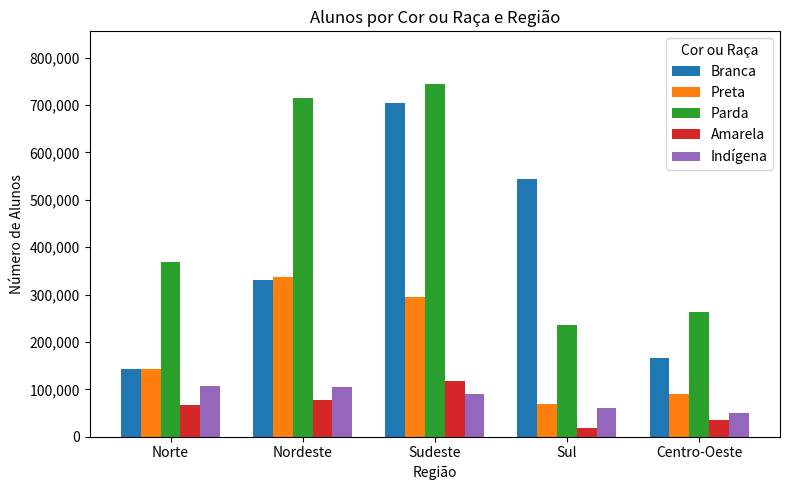

What is the smallest value displayed?

18108